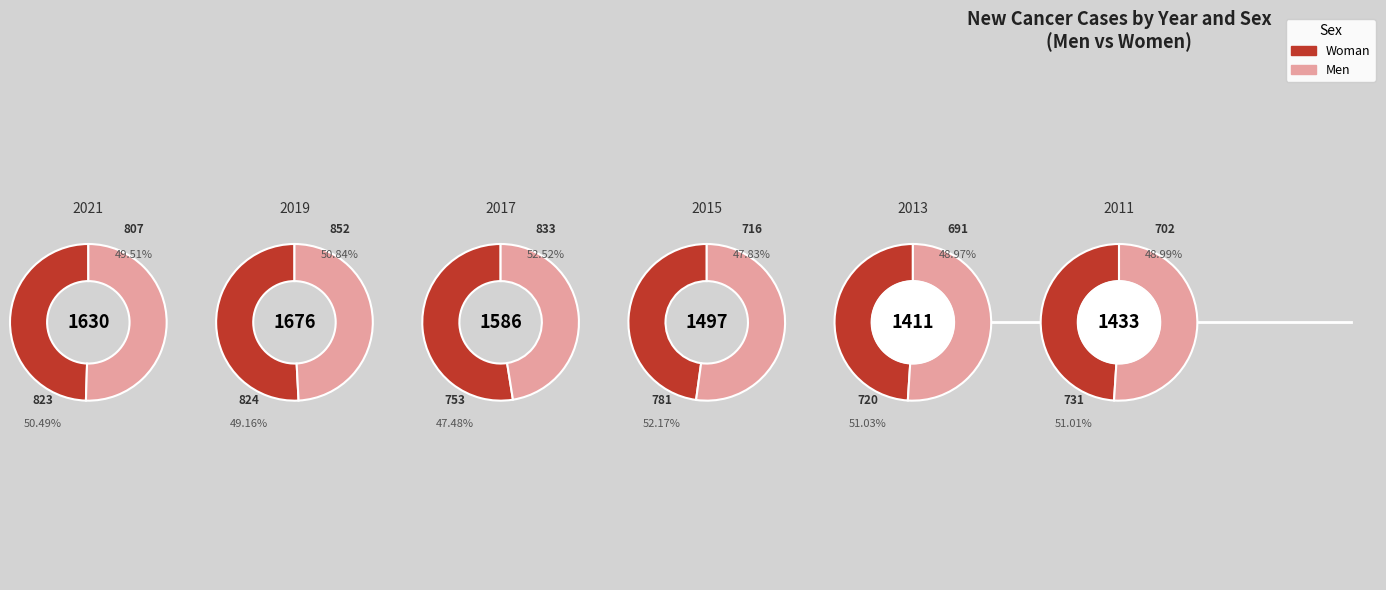

How much of the chart is everything except 1?

82.2%